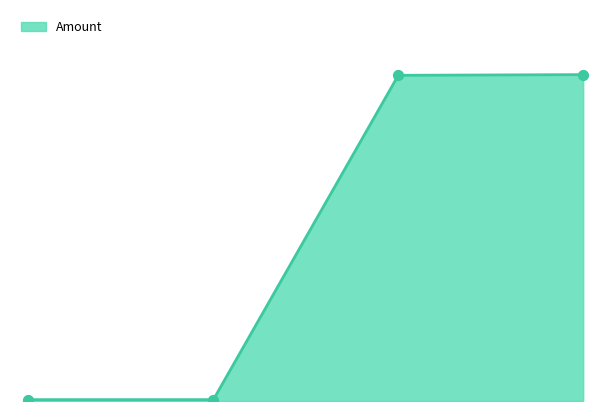

How many lines are shown in the chart?

1